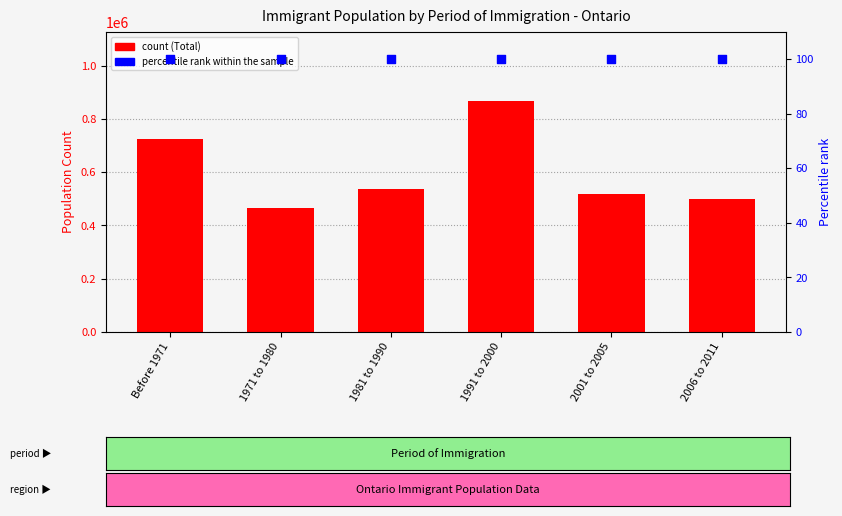

Which series has the widest spread of Y values?

Total